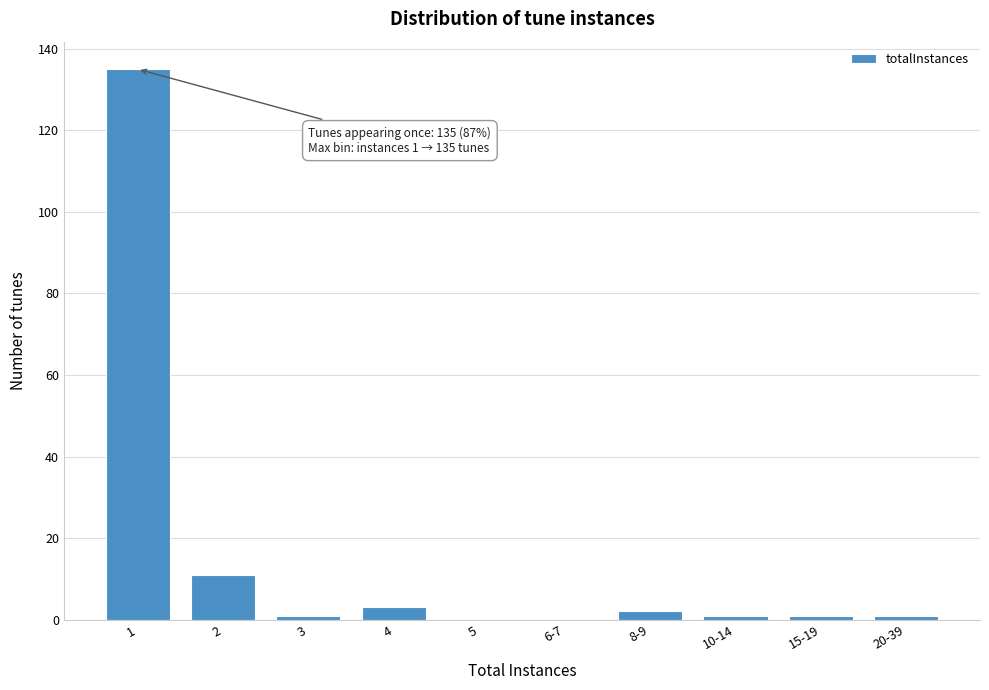

Reading left to right, transcribe all the data shown in this chart.

1=135	2=11	3=1	4=3	5=0	6-7=0	8-9=2	10-14=1	15-19=1	20-39=1